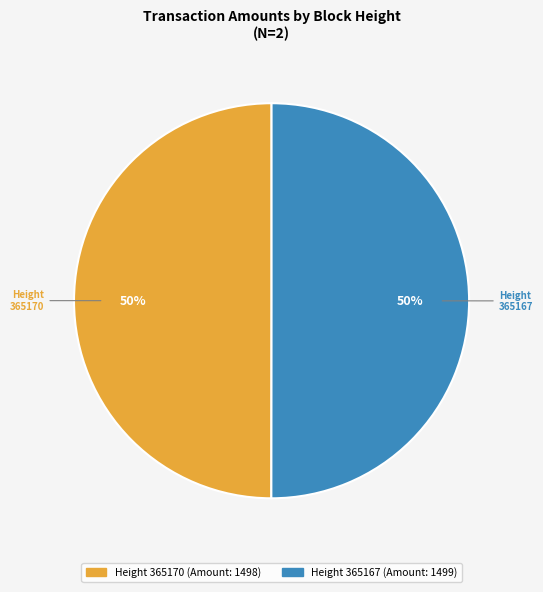

To the nearest percent, what is the average slice percentage?

50%